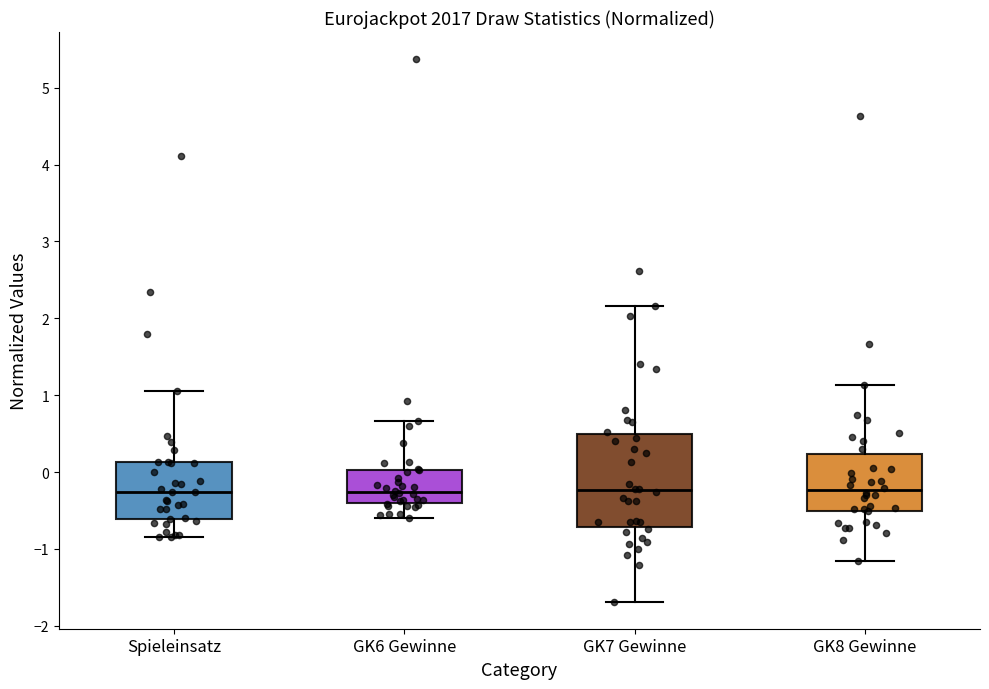

Reading left to right, read every box against the y-axis: the position of its median line, the range the box covers, and the ends of its whiskers. The values are not printed on the chart, so give them approximately, as read against the axis.

Spieleinsatz: median -0.3, box -0.6 to 0.1, whiskers -0.8 to 1.0
GK6 Gewinne: median -0.3, box -0.4 to 0.0, whiskers -0.6 to 0.7
GK7 Gewinne: median -0.2, box -0.7 to 0.5, whiskers -1.7 to 2.2
GK8 Gewinne: median -0.2, box -0.5 to 0.2, whiskers -1.2 to 1.1